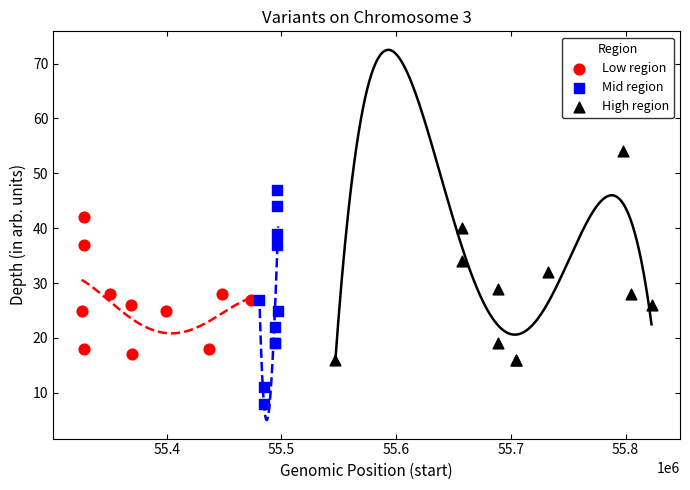

Which series reaches the maximum Y coordinate?

High region